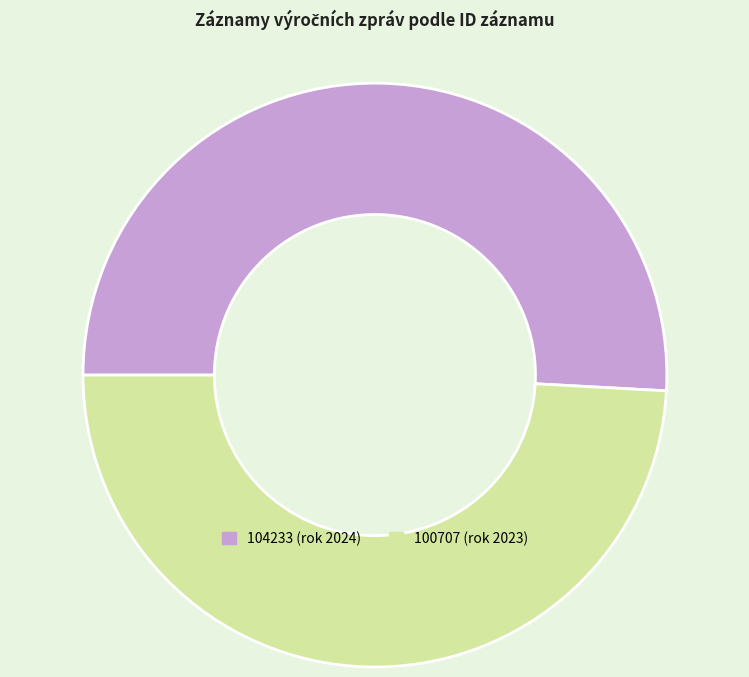

How many segments does this pie chart have?

2